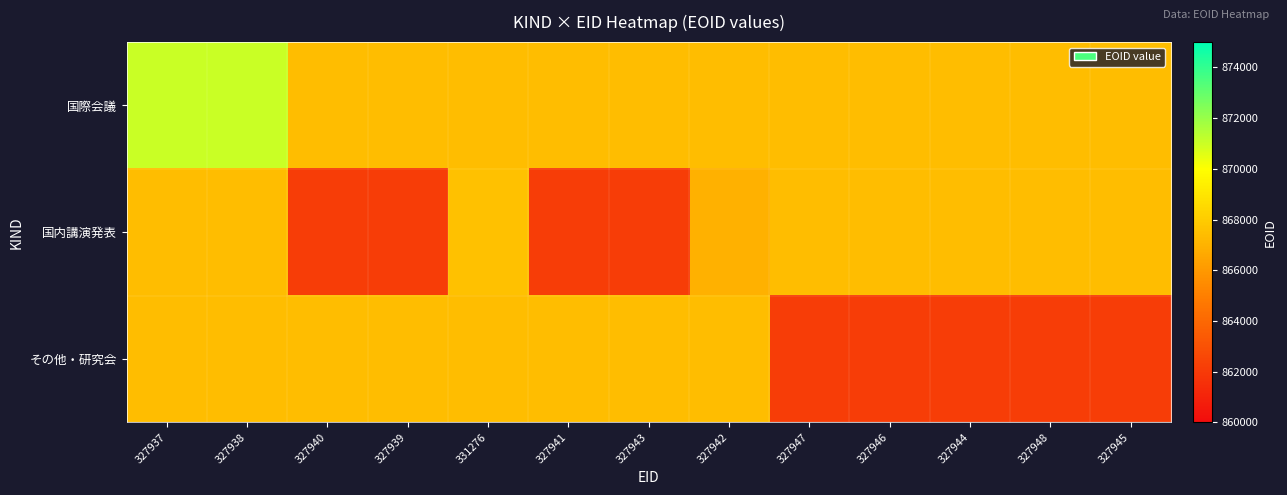

What is the minimum value shown in the chart?

862121.0